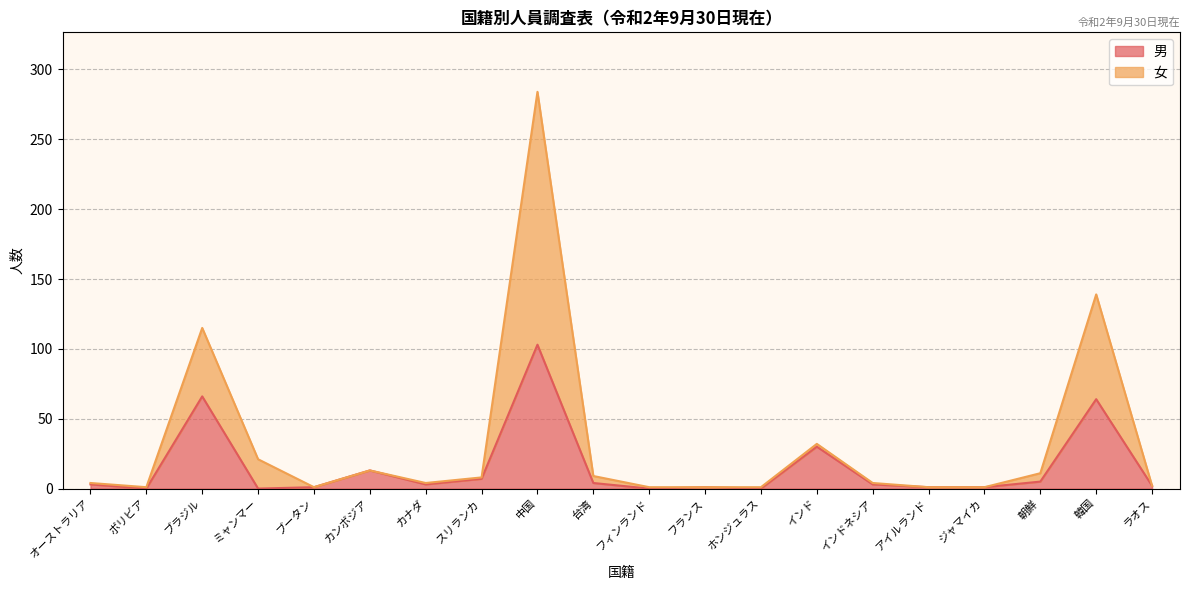

At which category does 男 reach its first local peak?

ブラジル